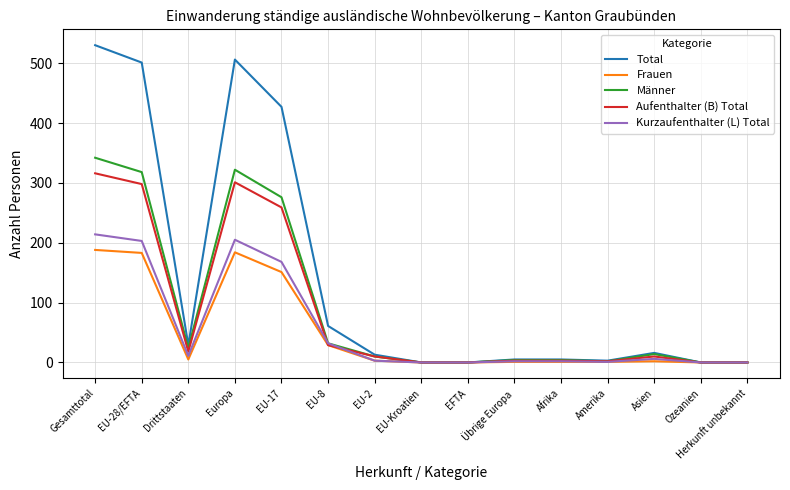

At which label does Frauen first exceed 2?

Gesamttotal